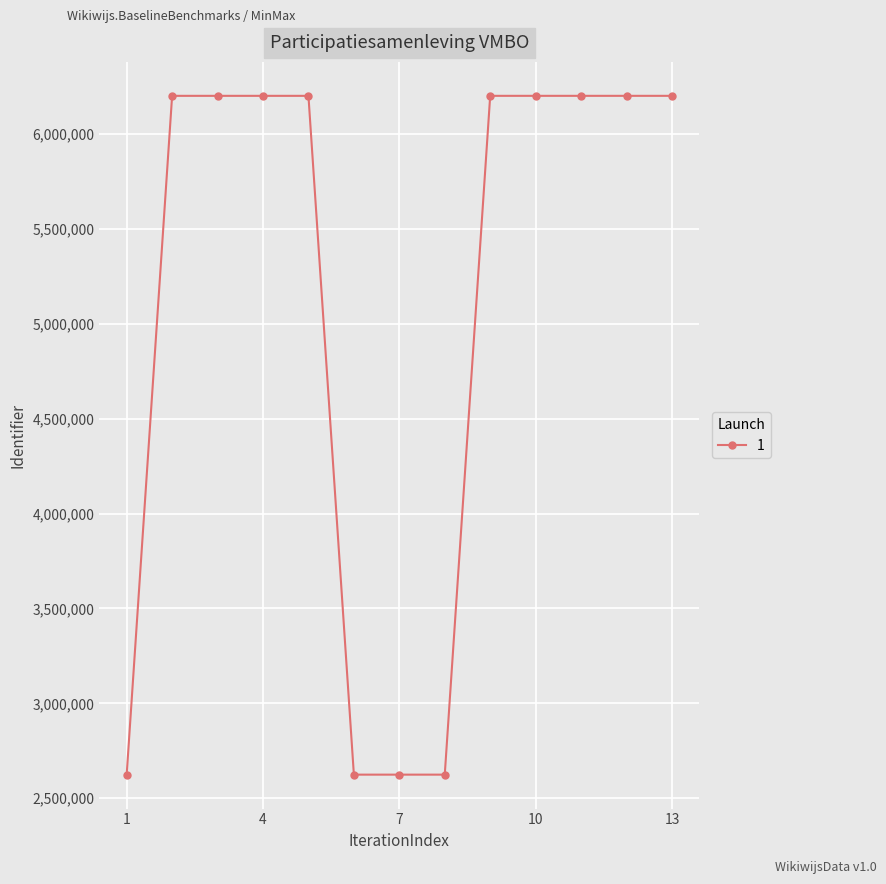

What is the minimum value shown in the chart?

2624308